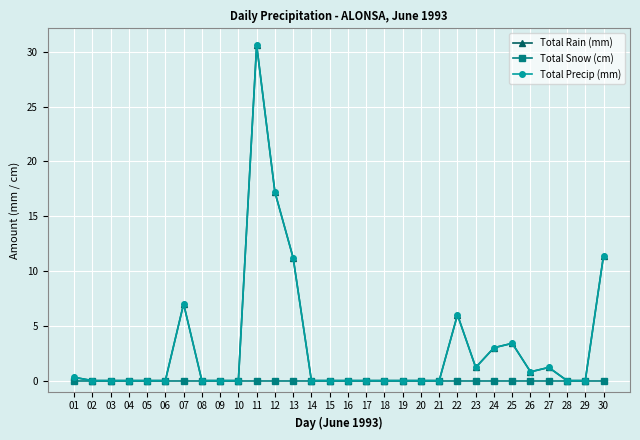

Rank the series by their maximum value, from lowest to highest.

Total Snow (cm), Total Rain (mm), Total Precip (mm)